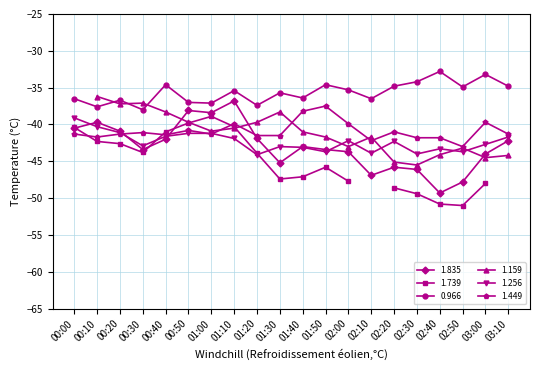

Is the value of 1.256 at 02:10 greater than the value of 1.835 at 03:10?

No